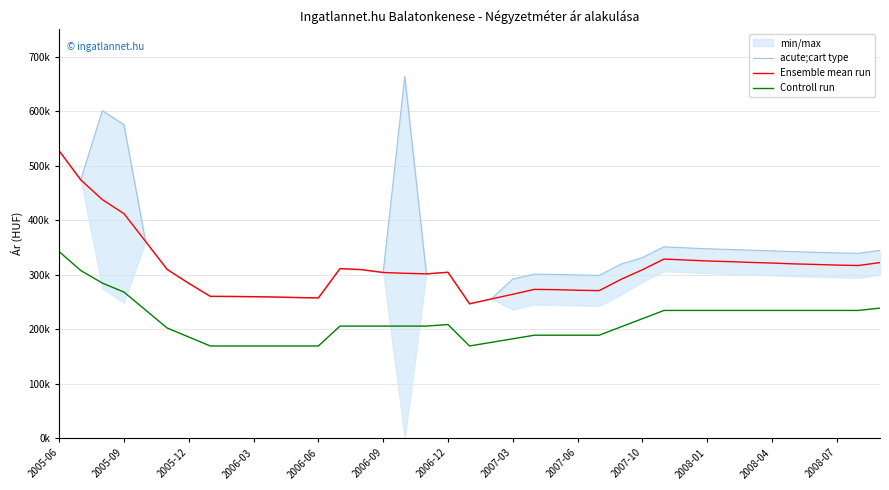

What is the total value across all series at 2006-06?

957052